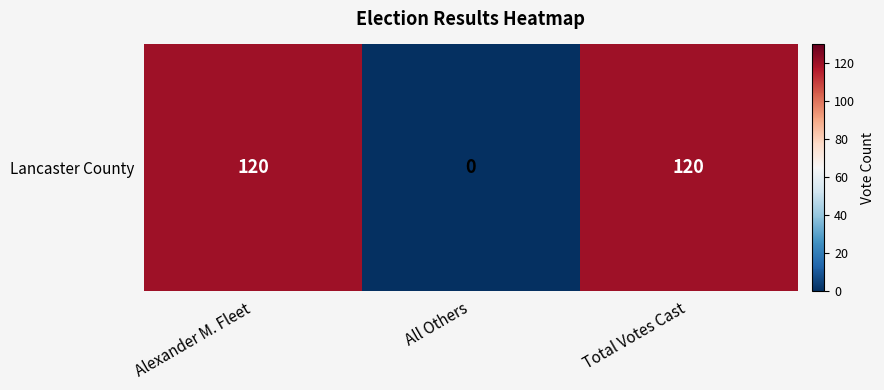

Which category has the lowest value across all series?

All Others